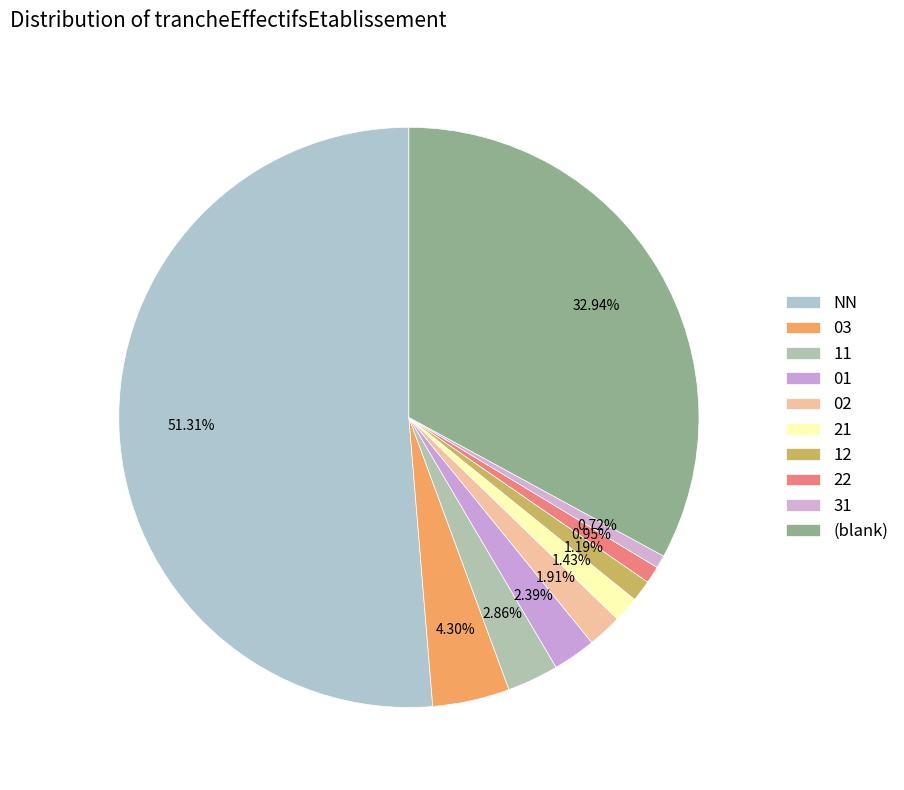

Which category has the biggest portion of the pie?

NN